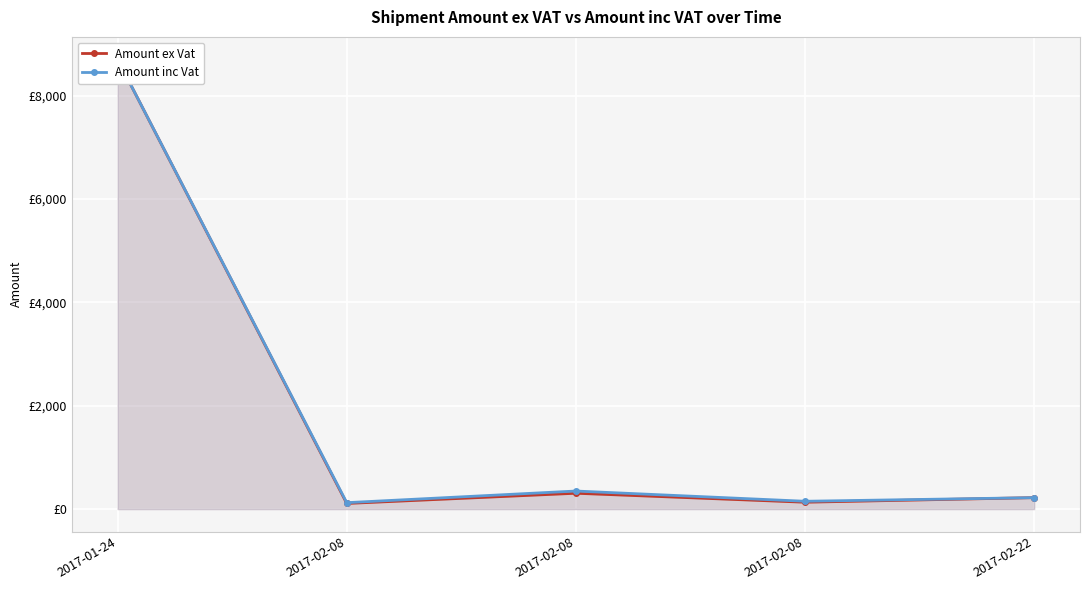

How many lines are shown in the chart?

2